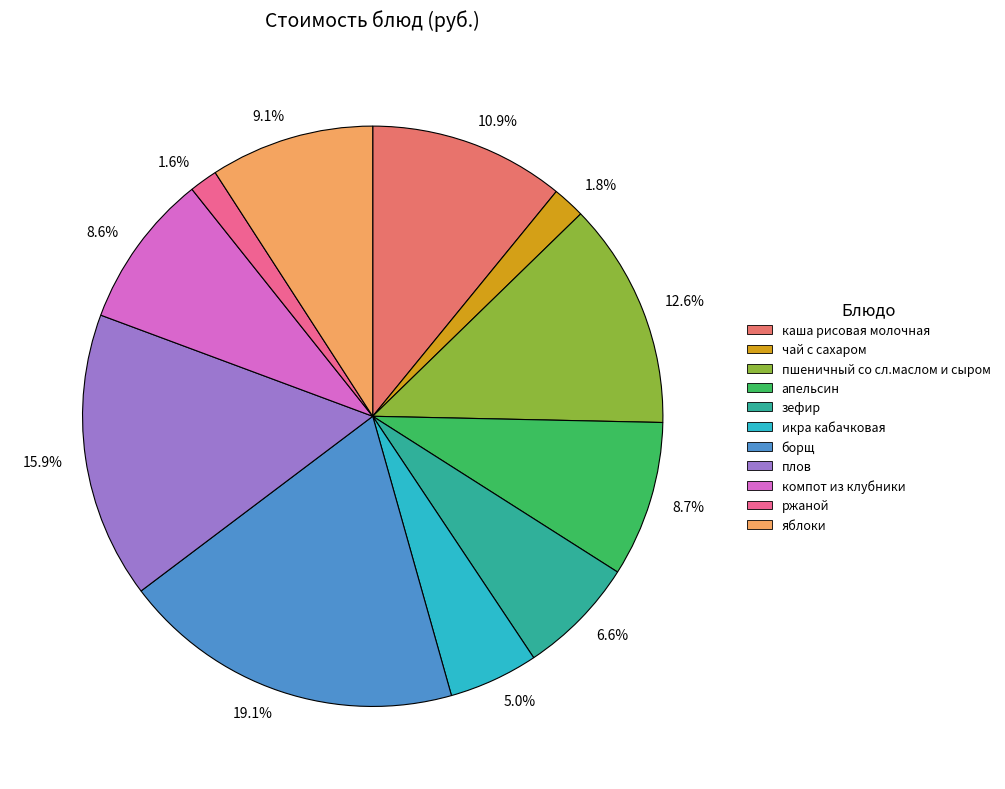

What percentage is NOT represented by 6.6%?

93.4%